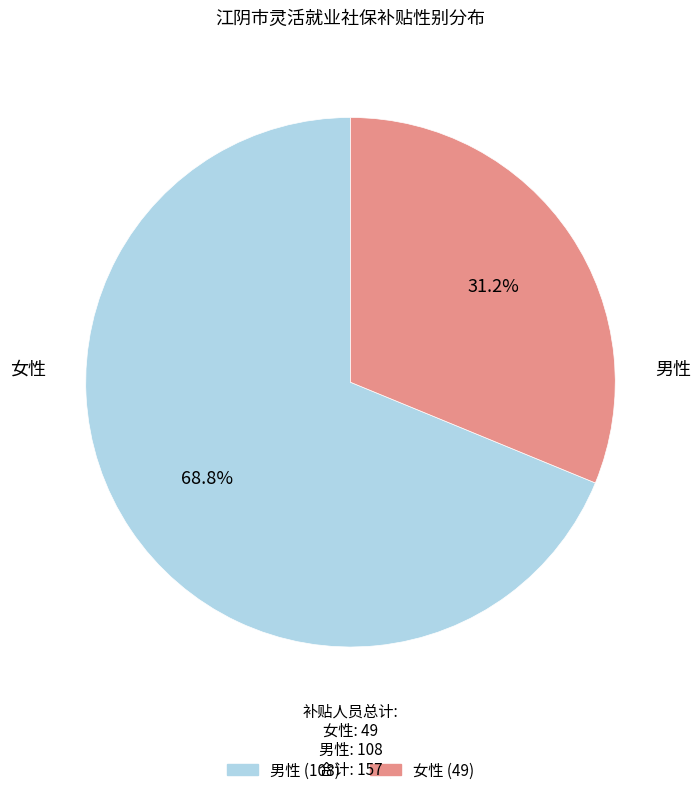

To the nearest percent, what is the combined percentage of 女性 and 男性?

100%